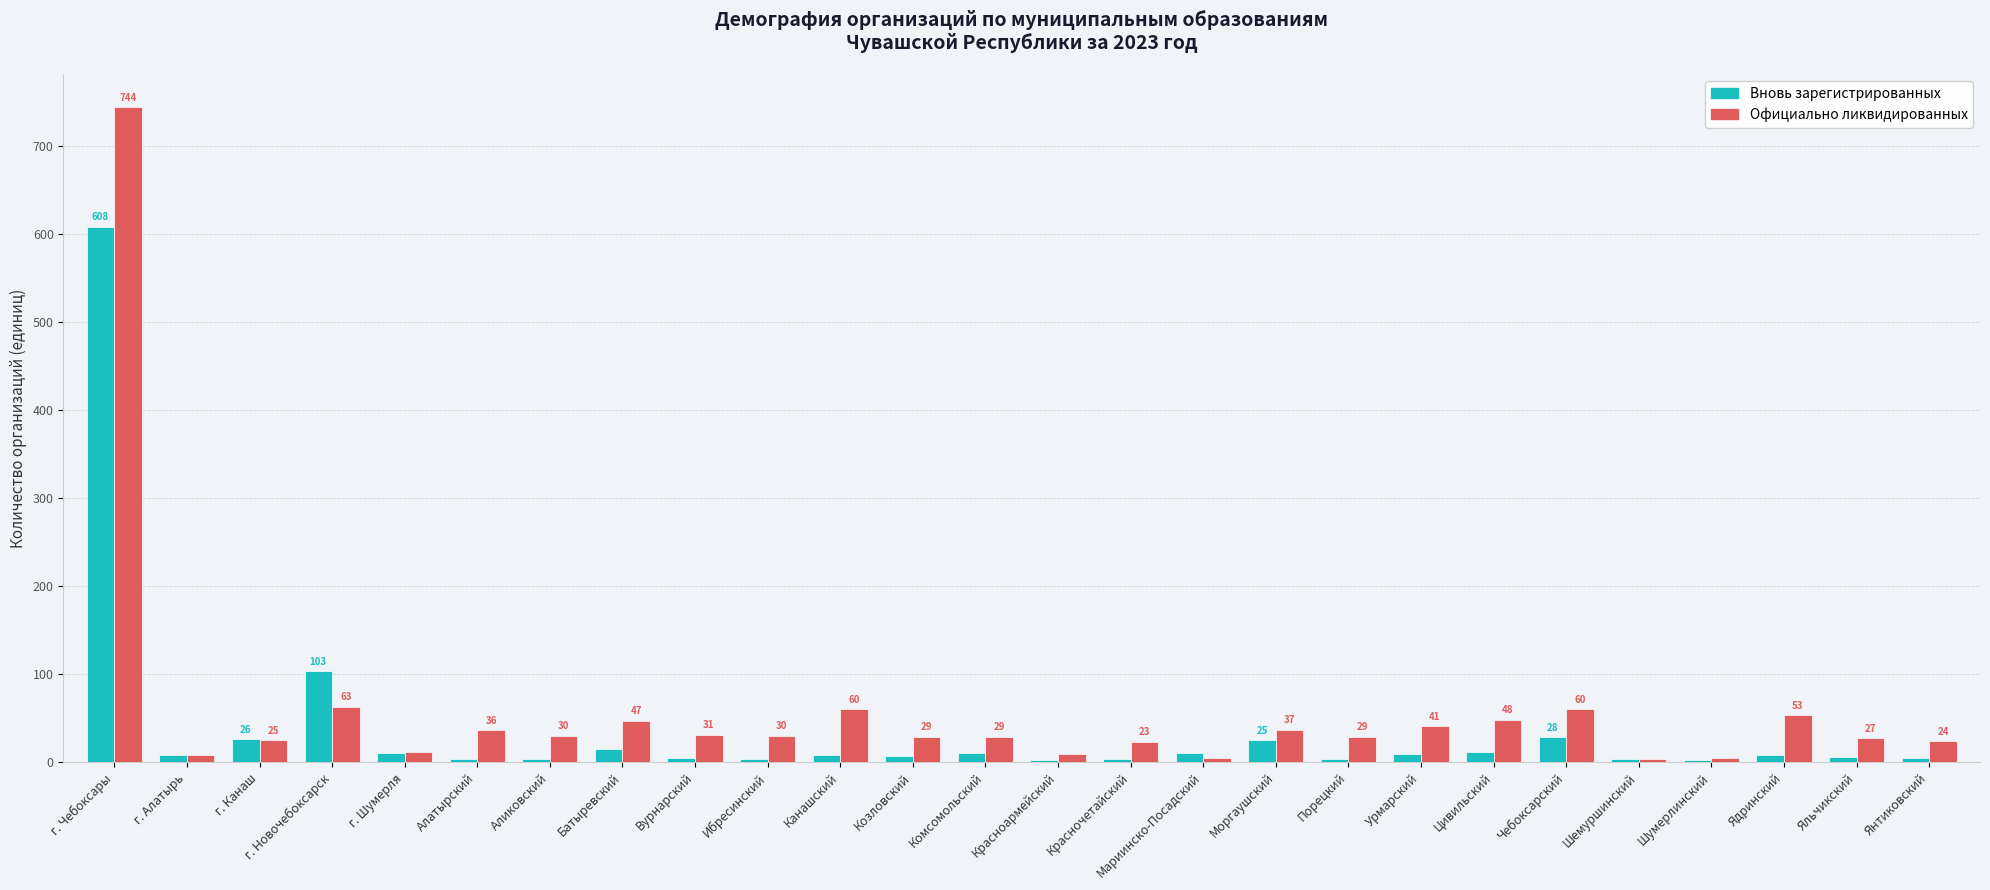

What is the sum of the Вновь зарегистрированных values at Моргаушский and г. Чебоксары?

633